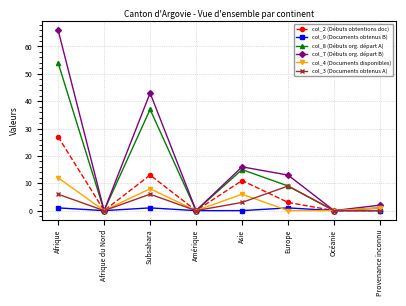

What position from the left is Europe?

6